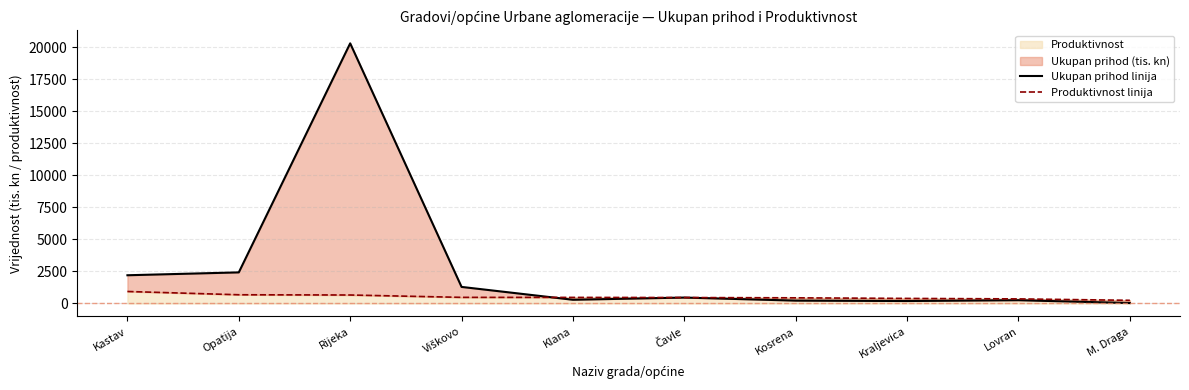

Which series changed the most between Viškovo and M. Draga?

Ukupan prihod linija